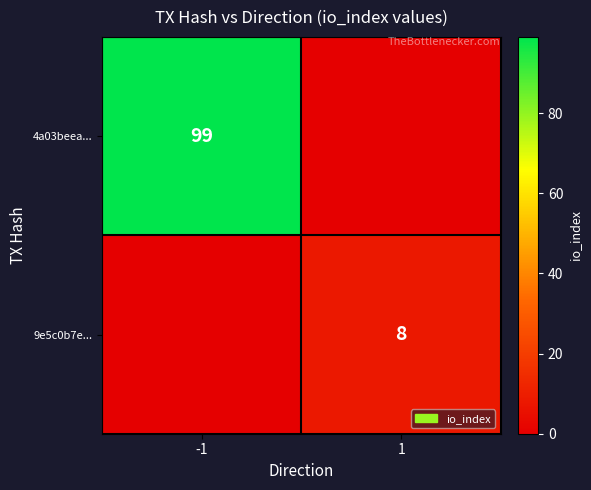

What is the spread (max minus min) of values at -1?

99